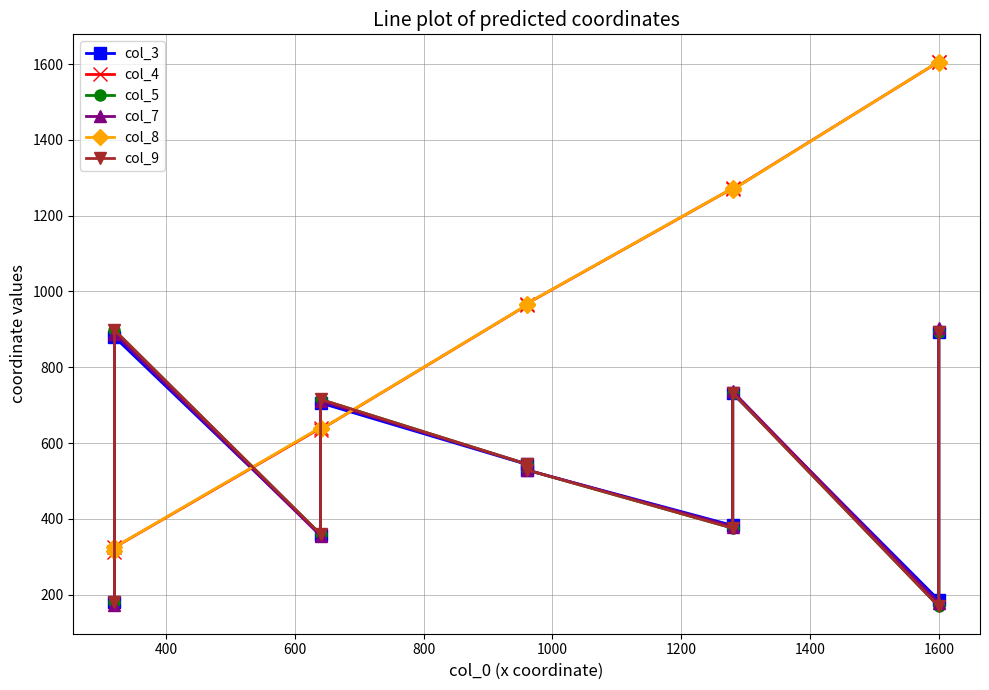

What is the highest value of the col_9 series?

898.1